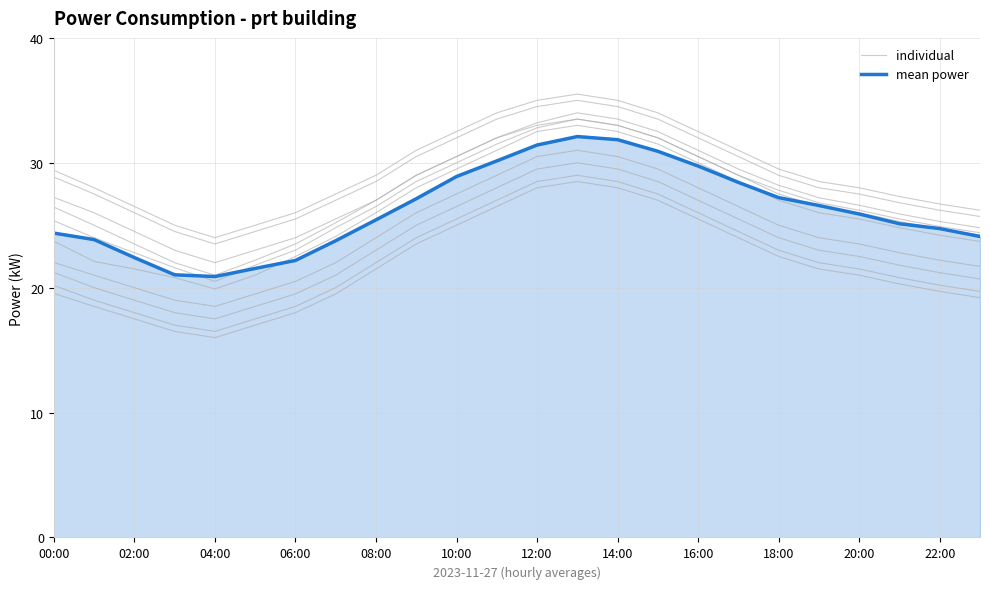

The individual series shows 35.0 at 00:00. True or false?

False